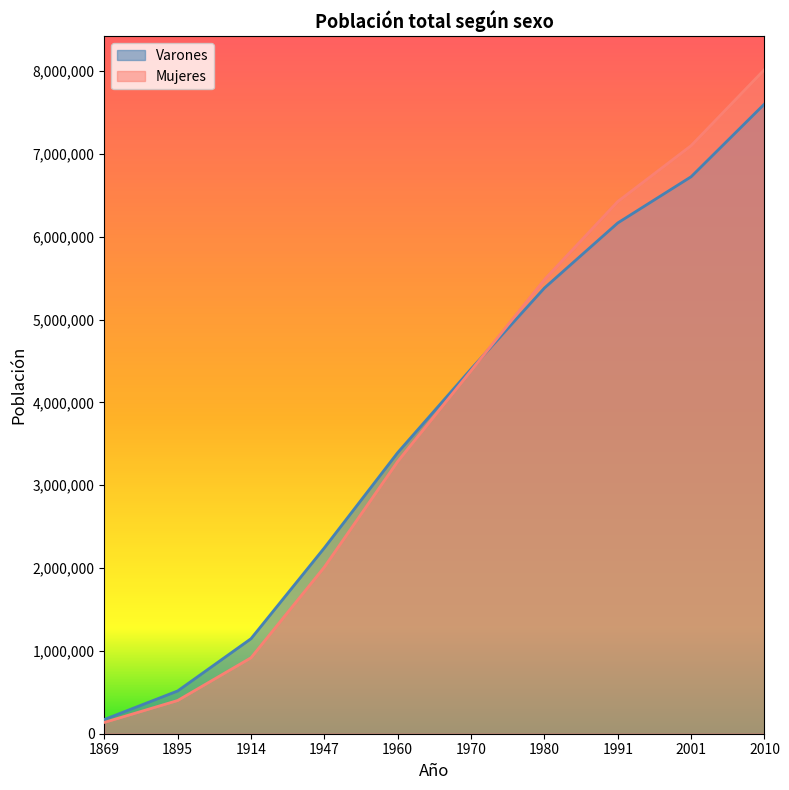

True or false: Mujeres has a value of 7149339 at 1970.

False